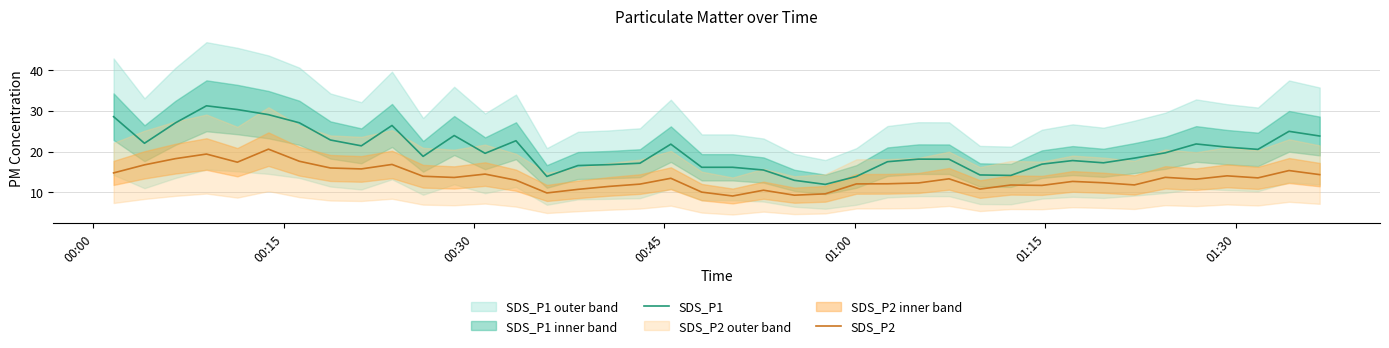

True or false: SDS_P1 and SDS_P2 cross at least once.

False